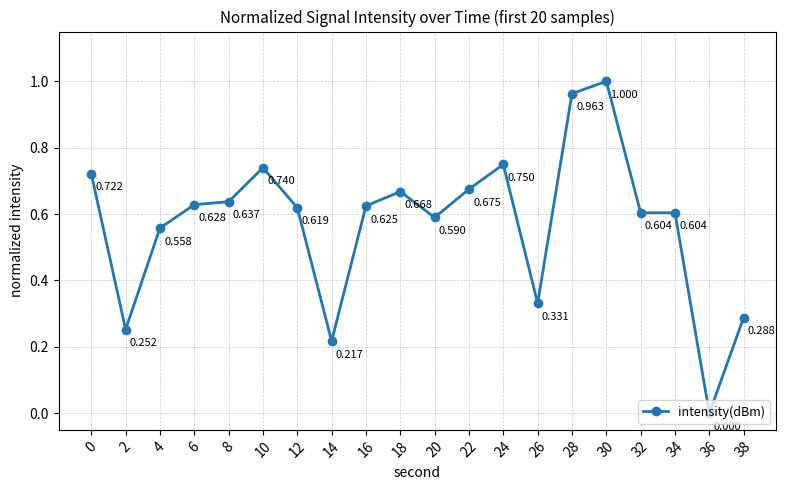

True or false: the data has more than 2 interior local peaks.

True